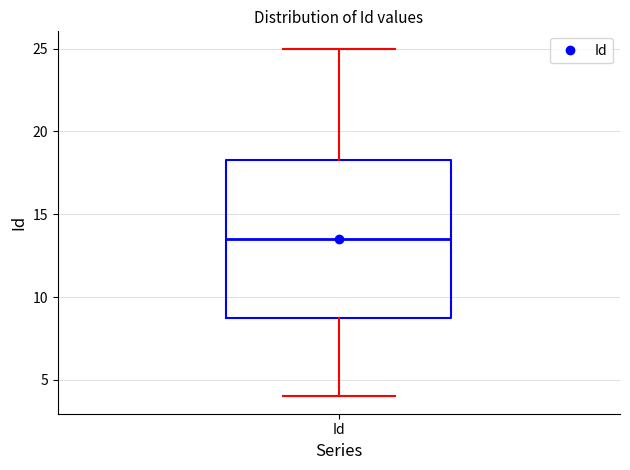

Transcribe this box plot: give where the median line is, the range the box spans, and where the two whiskers end, as read against the y-axis. The values are not printed on the chart, so give them approximately, as read against the axis.

median 13.5, box 9.0 to 18.5, whiskers 4.0 to 25.0